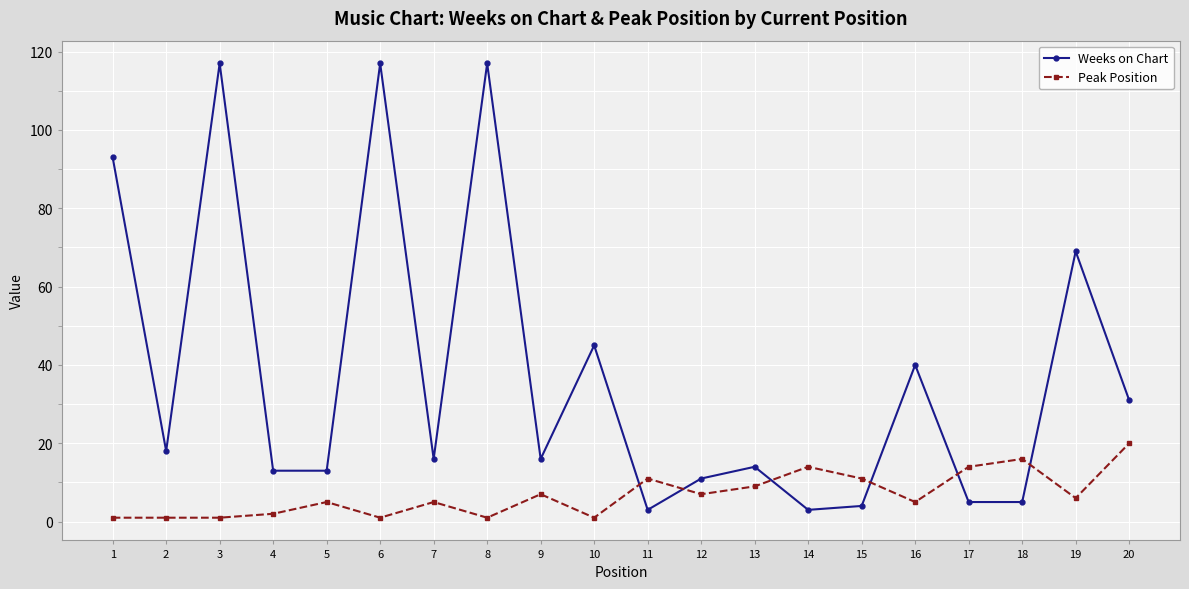

Reading left to right, list all the values displayed in this chart.

Weeks on Chart: 1=93	2=18	3=117	4=13	5=13	6=117	7=16	8=117	9=16	10=45	11=3	12=11	13=14	14=3	15=4	16=40	17=5	18=5	19=69	20=31
Peak Position: 1=1	2=1	3=1	4=2	5=5	6=1	7=5	8=1	9=7	10=1	11=11	12=7	13=9	14=14	15=11	16=5	17=14	18=16	19=6	20=20